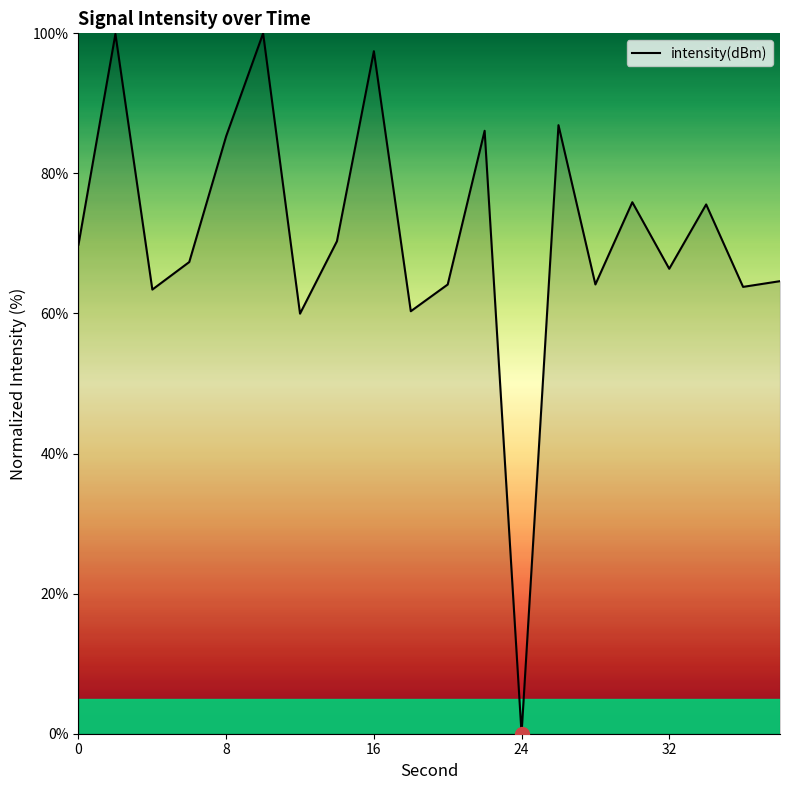

What is the greatest value displayed?

100.0